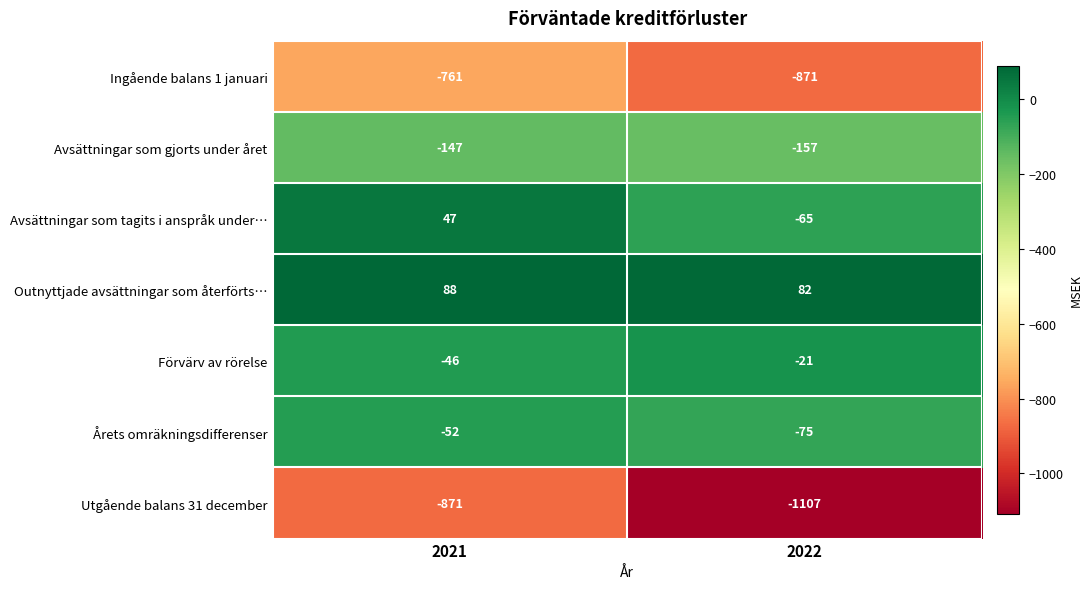

Which series has the widest spread of values?

Utgående balans 31 december